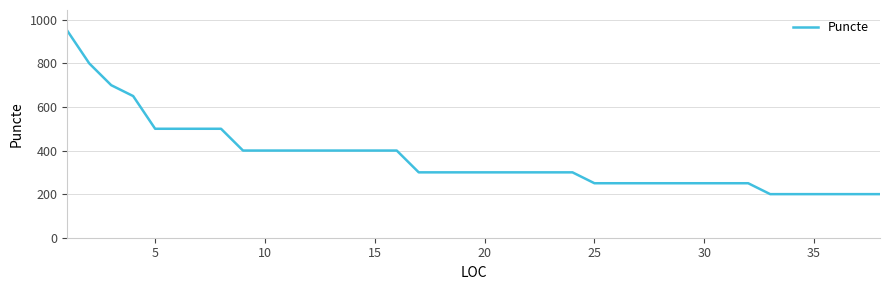

How many lines are shown in the chart?

1